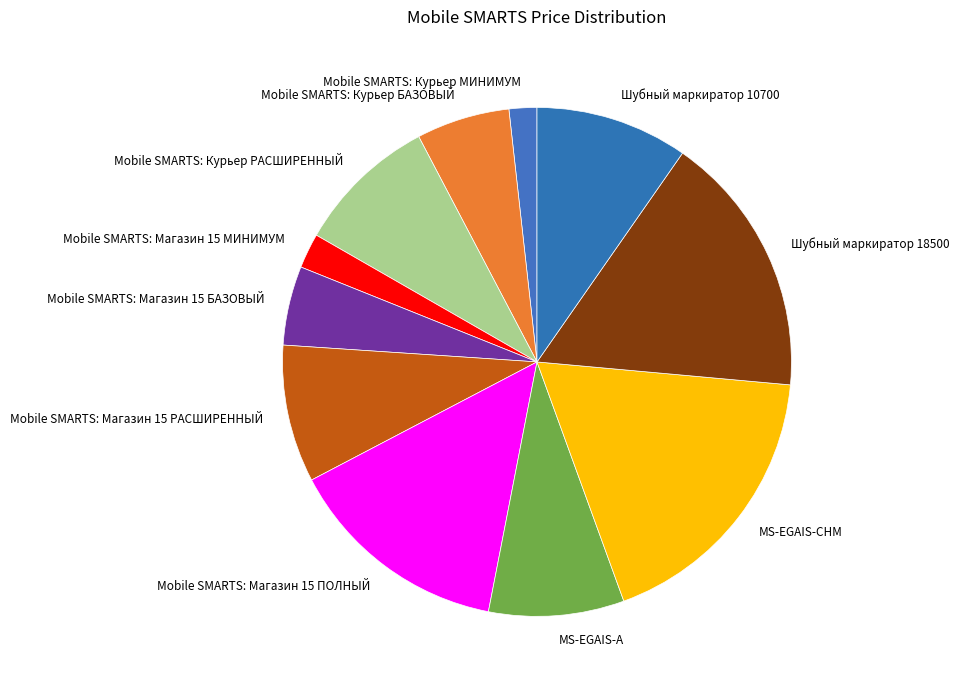

Is there any slice that represents more than half of the pie?

No